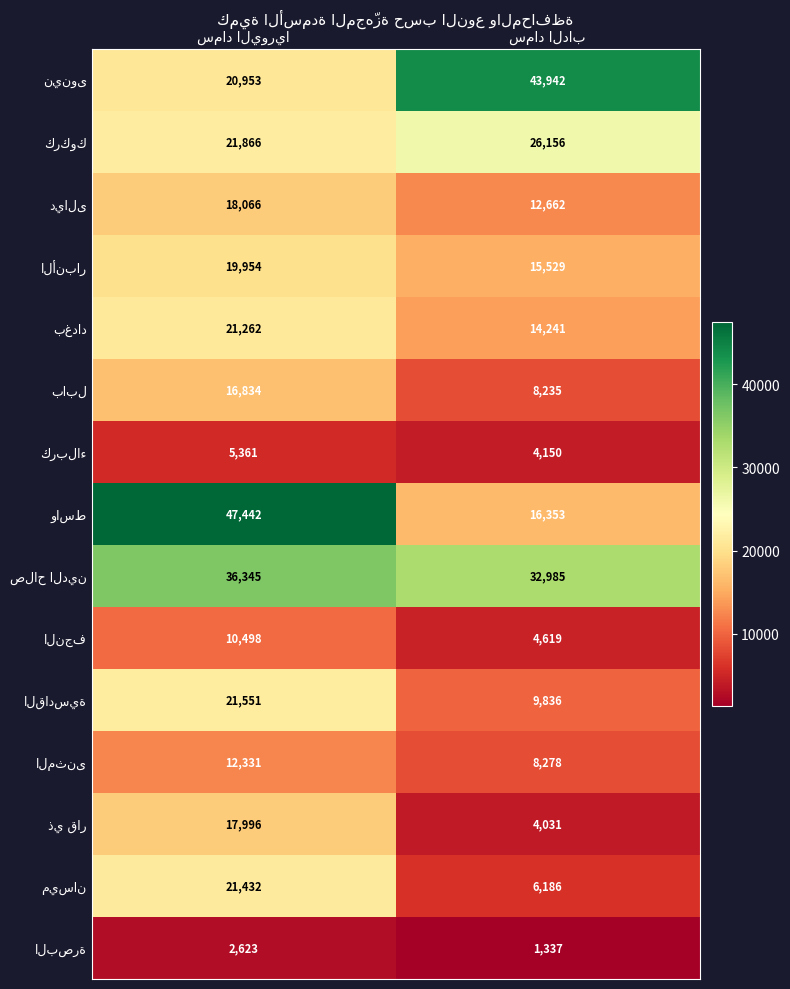

What is the smallest value displayed?

1337